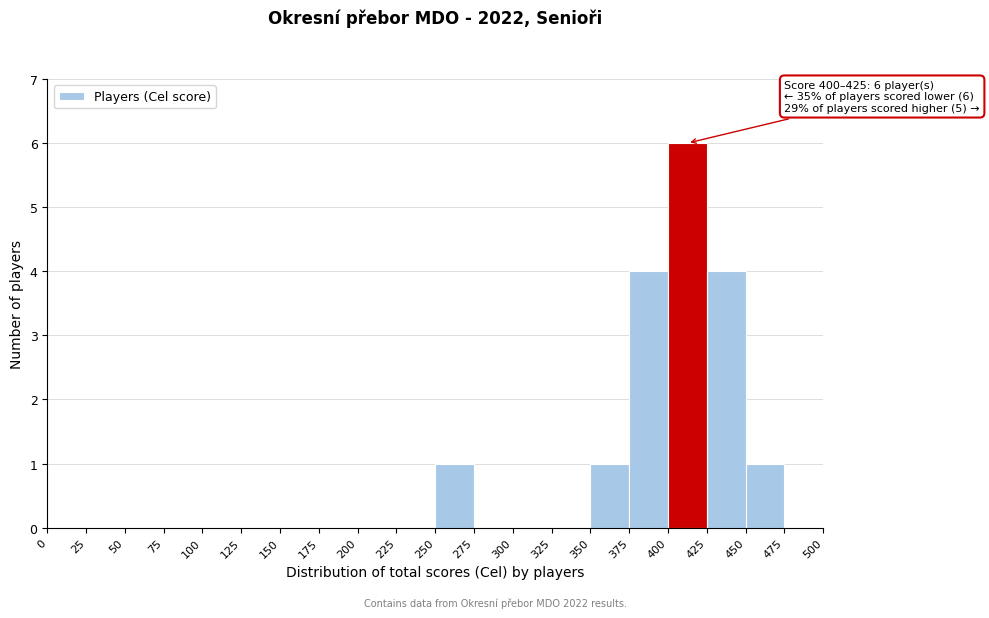

Which range on the x-axis has the tallest bar?

400 to 425